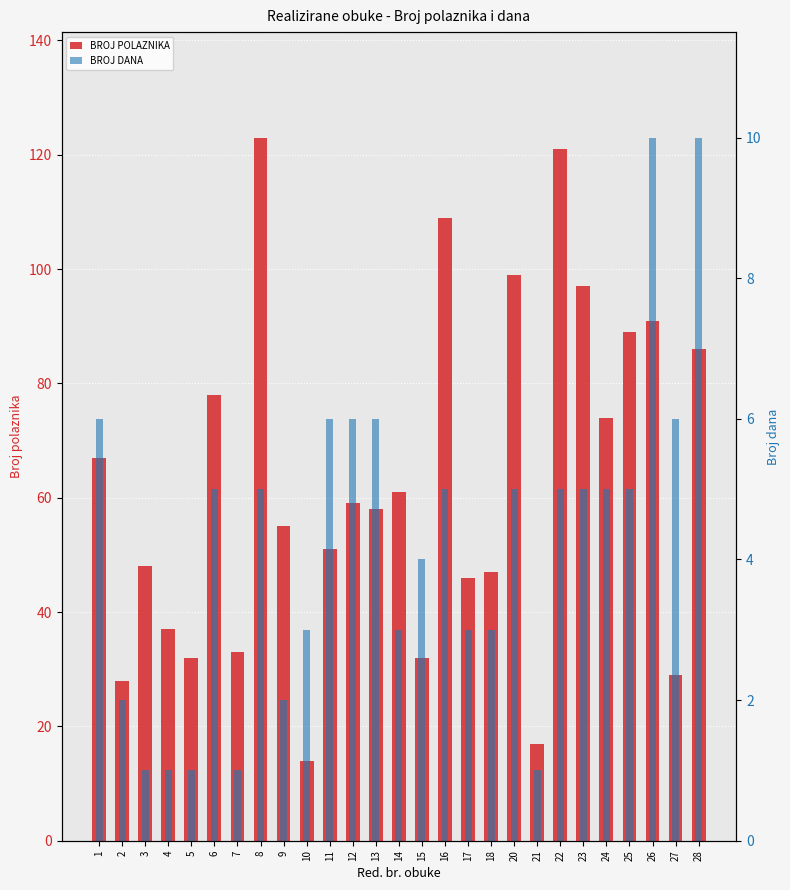

What is the average value of the BROJ DANA series?

4